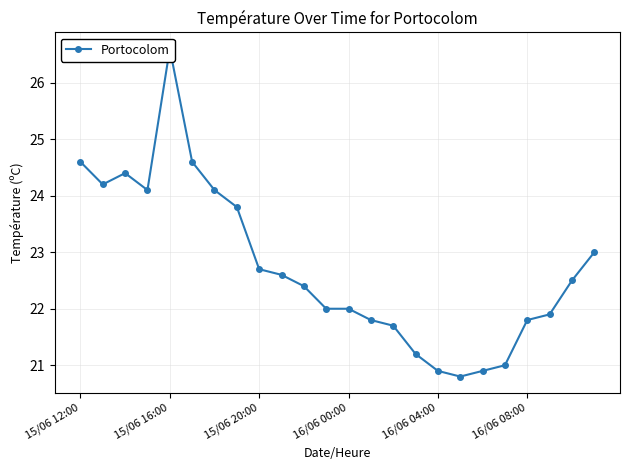

What is the approximate value at 19?

21.0